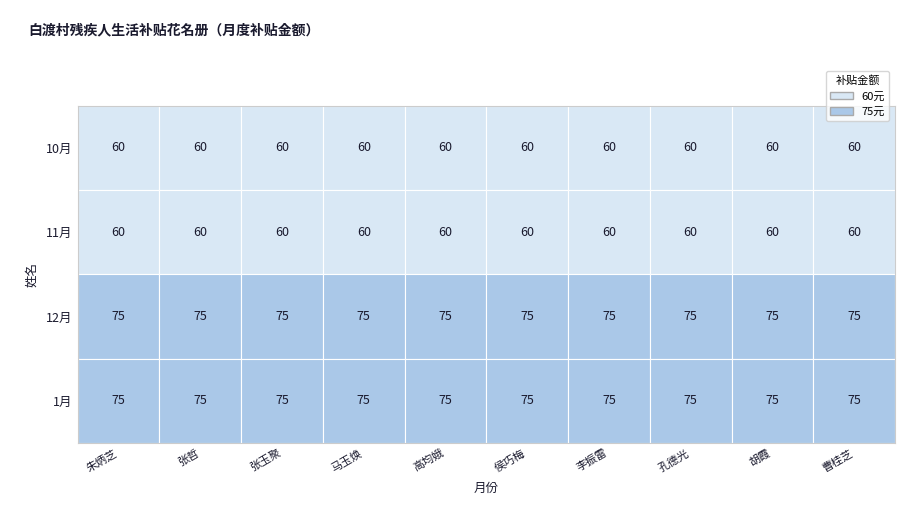

Reading left to right, list all the values displayed in this chart.

10月: 朱炳芝=60	张哲=60	张玉聚=60	马玉焕=60	高均娥=60	侯巧梅=60	李振雷=60	孔德光=60	胡霞=60	曹桂芝=60
11月: 朱炳芝=60	张哲=60	张玉聚=60	马玉焕=60	高均娥=60	侯巧梅=60	李振雷=60	孔德光=60	胡霞=60	曹桂芝=60
12月: 朱炳芝=75	张哲=75	张玉聚=75	马玉焕=75	高均娥=75	侯巧梅=75	李振雷=75	孔德光=75	胡霞=75	曹桂芝=75
1月: 朱炳芝=75	张哲=75	张玉聚=75	马玉焕=75	高均娥=75	侯巧梅=75	李振雷=75	孔德光=75	胡霞=75	曹桂芝=75